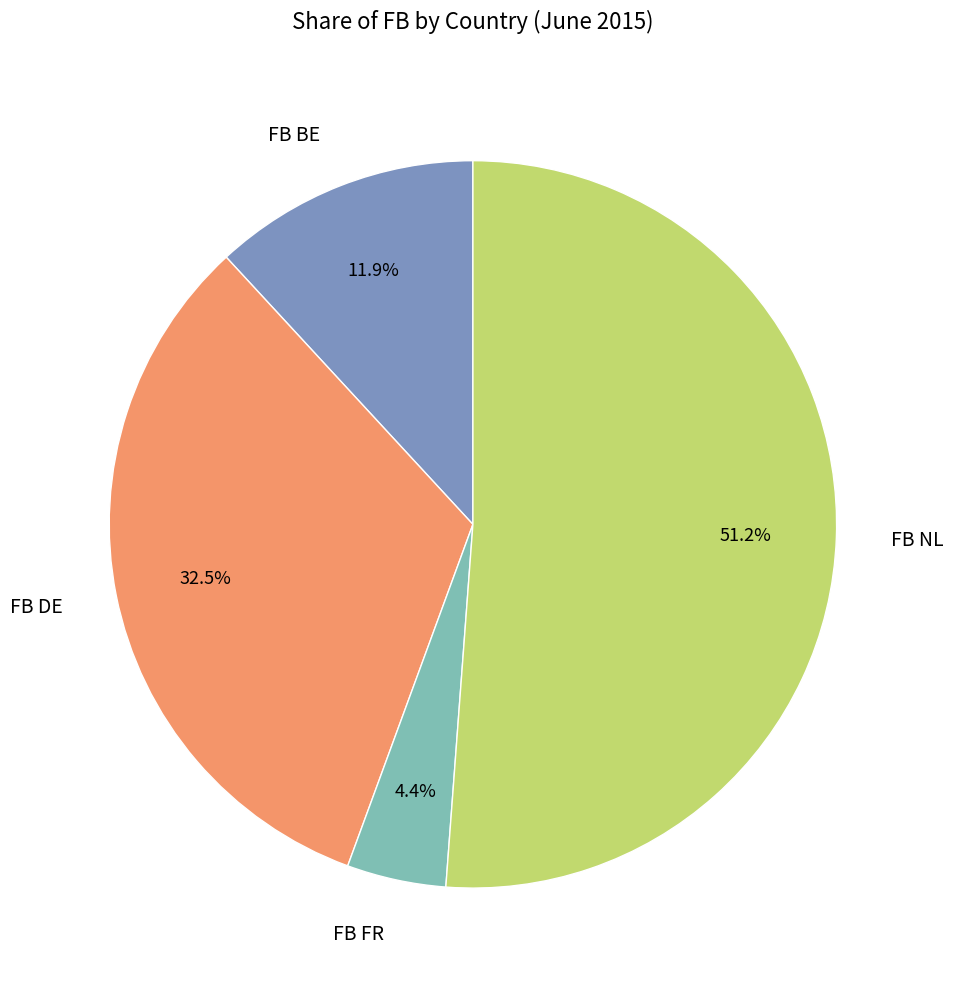

To the nearest percent, what is the difference between the largest and smallest slice percentages?

47%